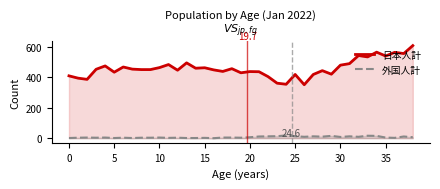

What is the difference between the maximum and minimum values in the 外国人計 series?

18